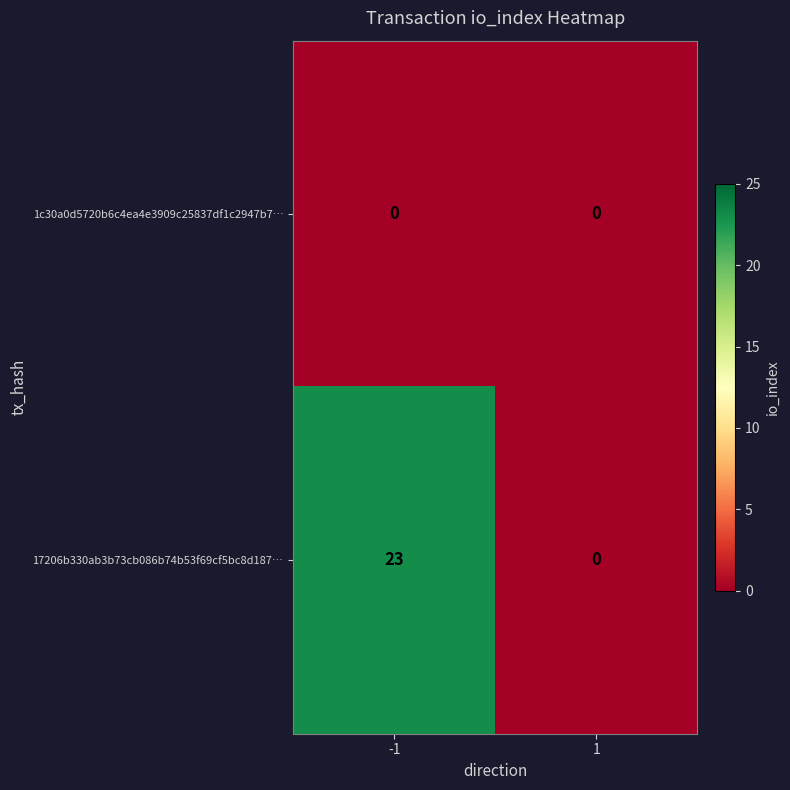

Rank the series at -1 from lowest to highest value.

1c30a0d5720b6c4ea4e3909c25837df1c2947b7…, 17206b330ab3b73cb086b74b53f69cf5bc8d187…